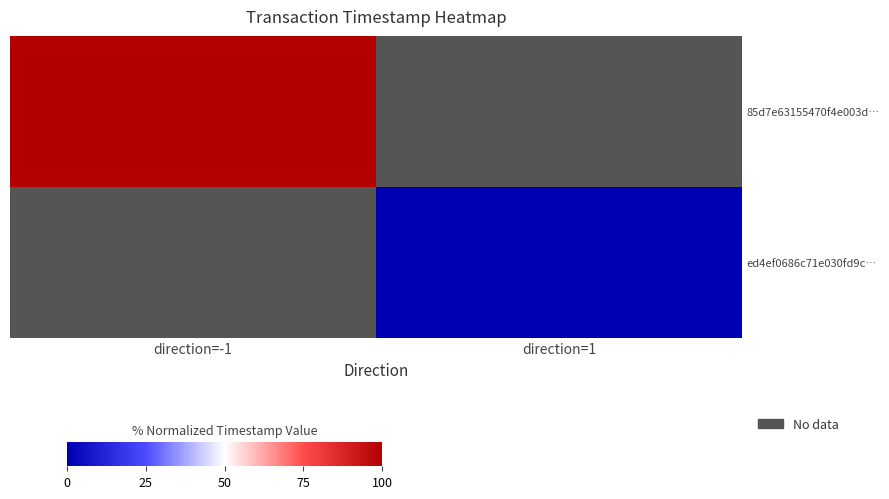

Rank the categories by ed4ef0686c71e030fd9c… value from highest to lowest.

direction=-1, direction=1